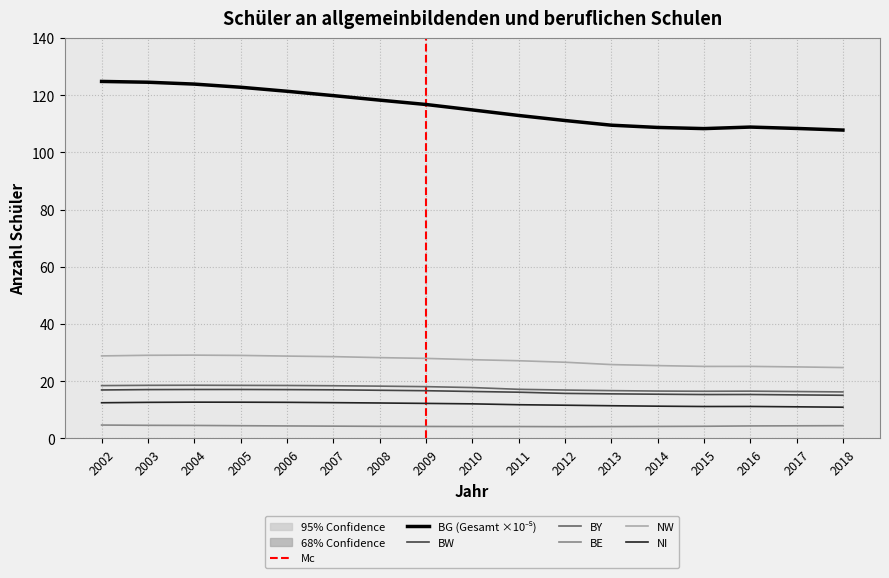

Where does the NI series first go above 12?

2002